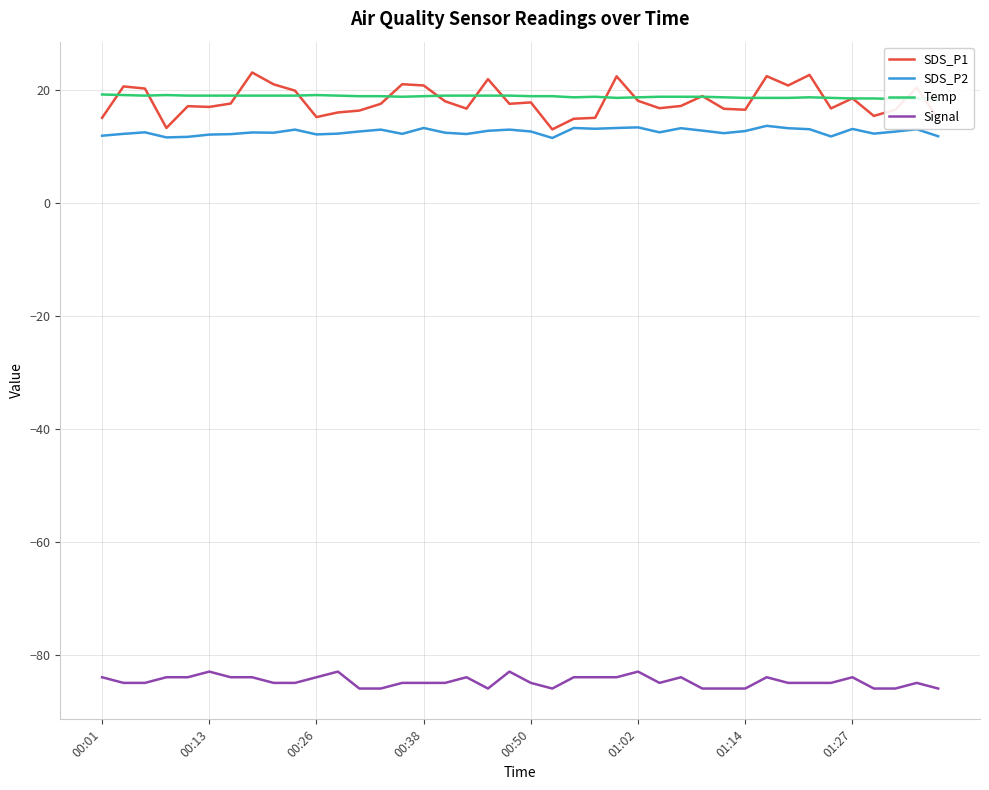

What is the difference between the maximum and minimum values in the Signal series?

3.0